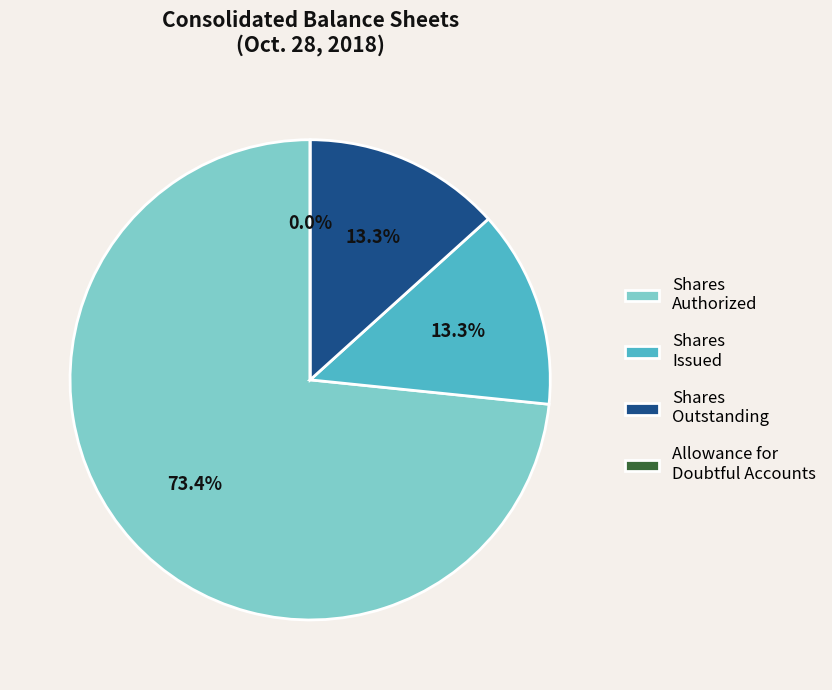

The Common stock, par value slice represents 5% of the pie. True or false?

False